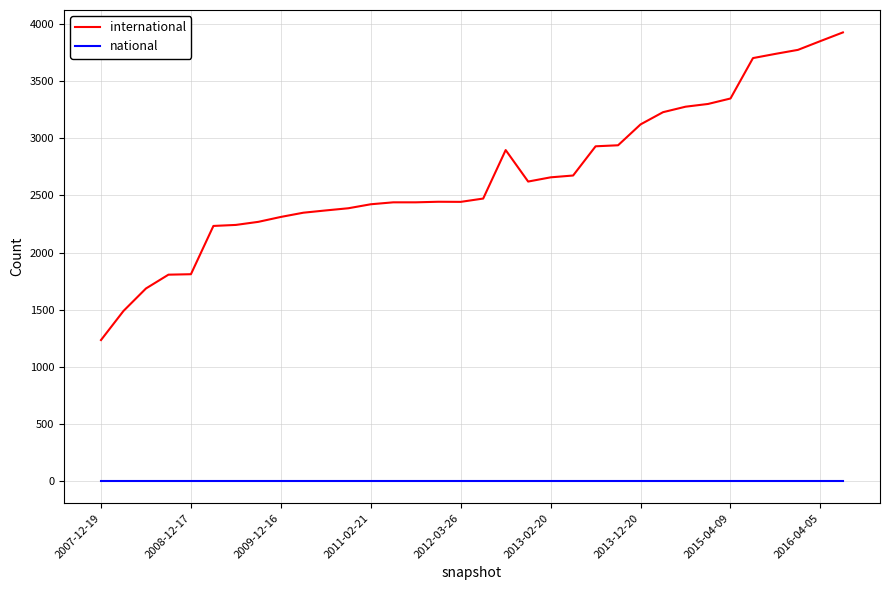

Which series has the largest total across all categories?

international